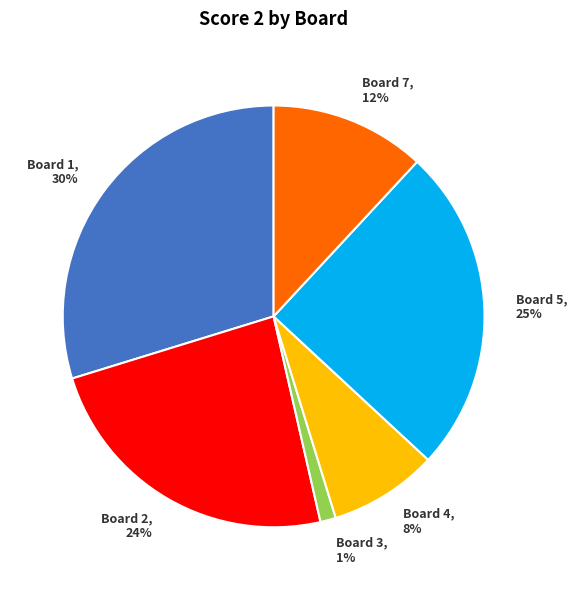

Is there a majority slice in this chart?

No